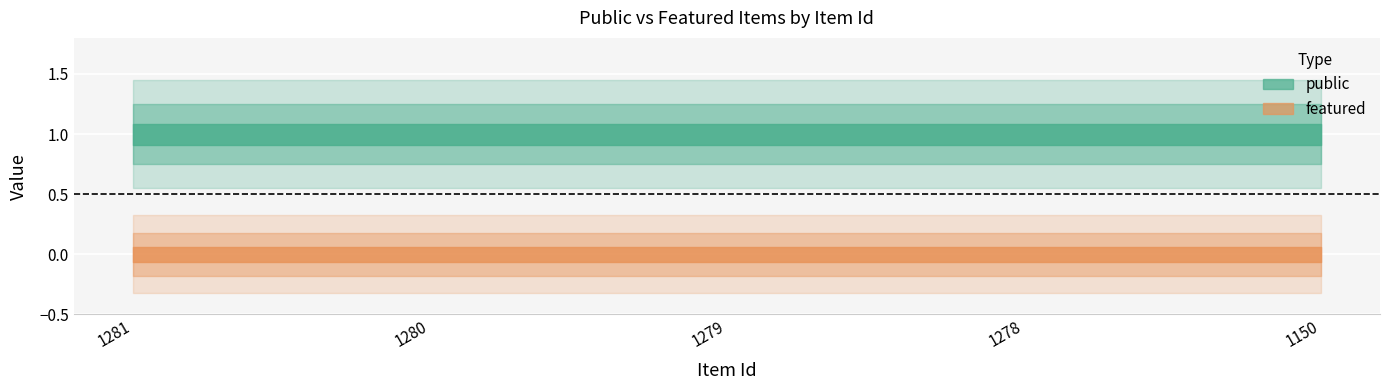

Between 1279 and 1278, which series saw the biggest shift?

public